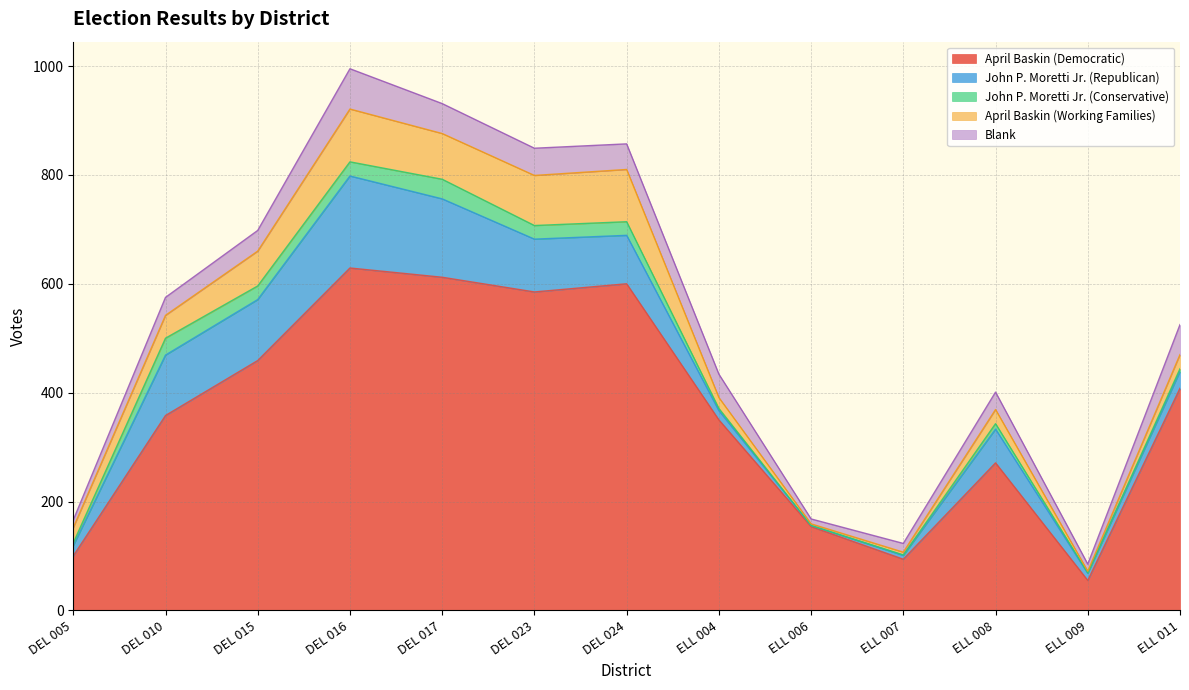

How many data points in John P. Moretti Jr. (Republican) are above 62?

6